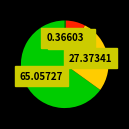

Is there any slice that represents more than half of the pie?

Yes